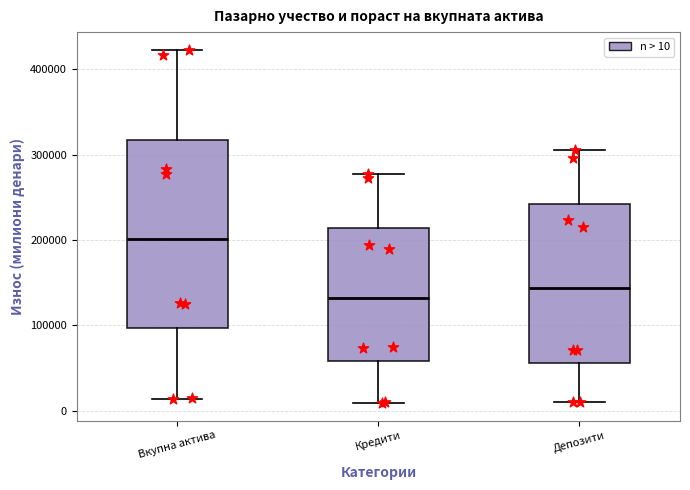

Which box has the highest median line?

Вкупна актива